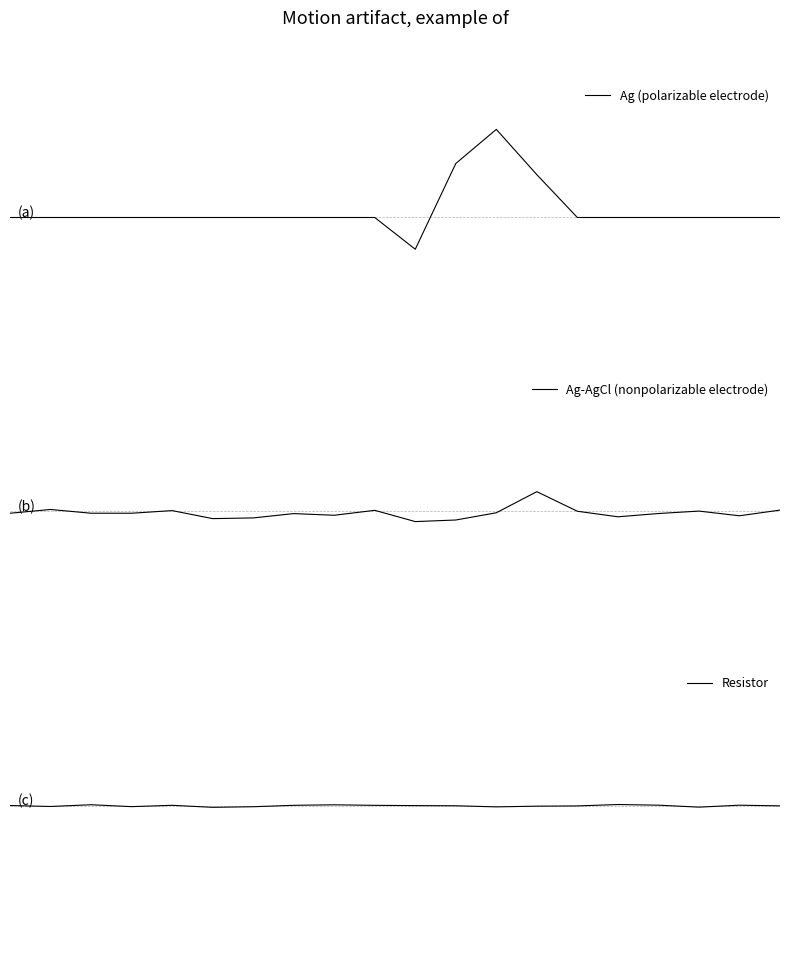

Is the value of Resistor at 4 greater than the value of Ag (polarizable electrode) at 9?

Yes